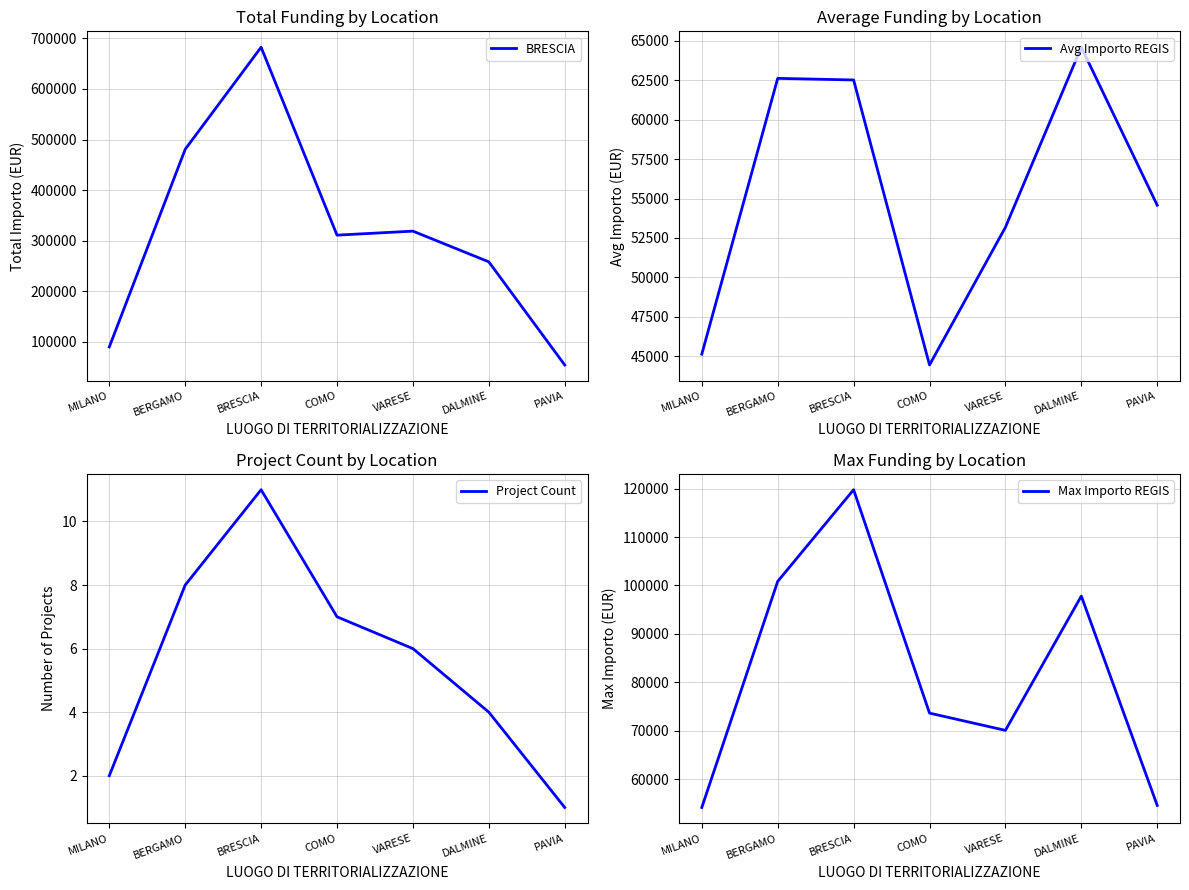

True or false: Project Count and BRESCIA intersect in this chart.

False